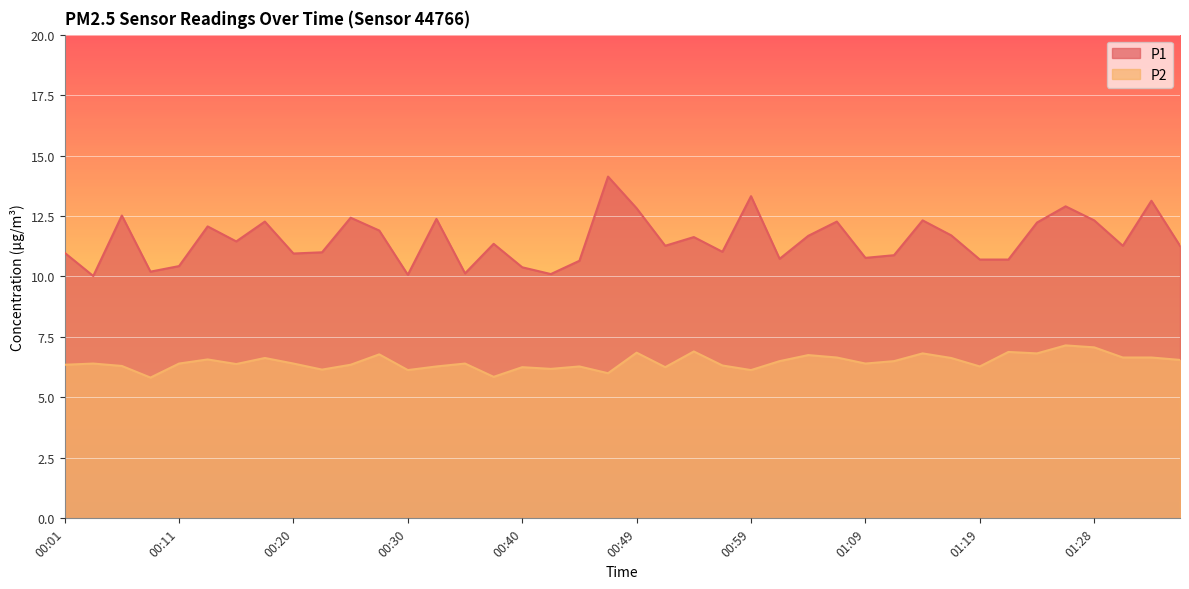

Which series has the widest spread of values?

P1